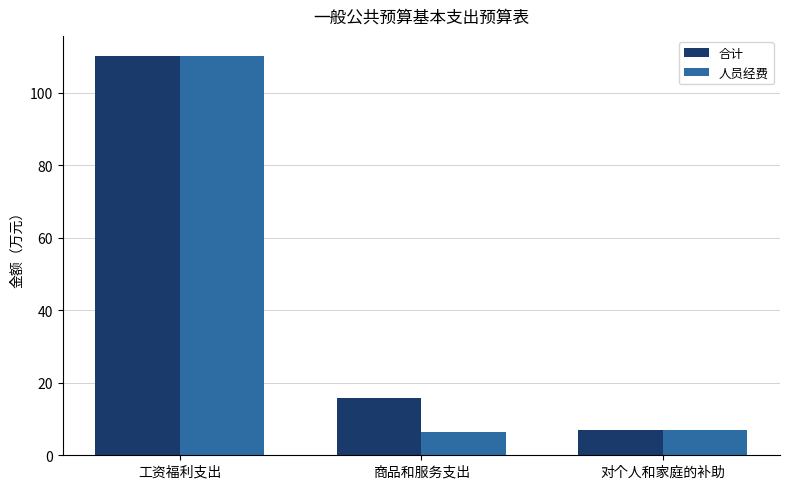

What is the sum of the 合计 values at 对个人和家庭的补助 and 商品和服务支出?

22.7